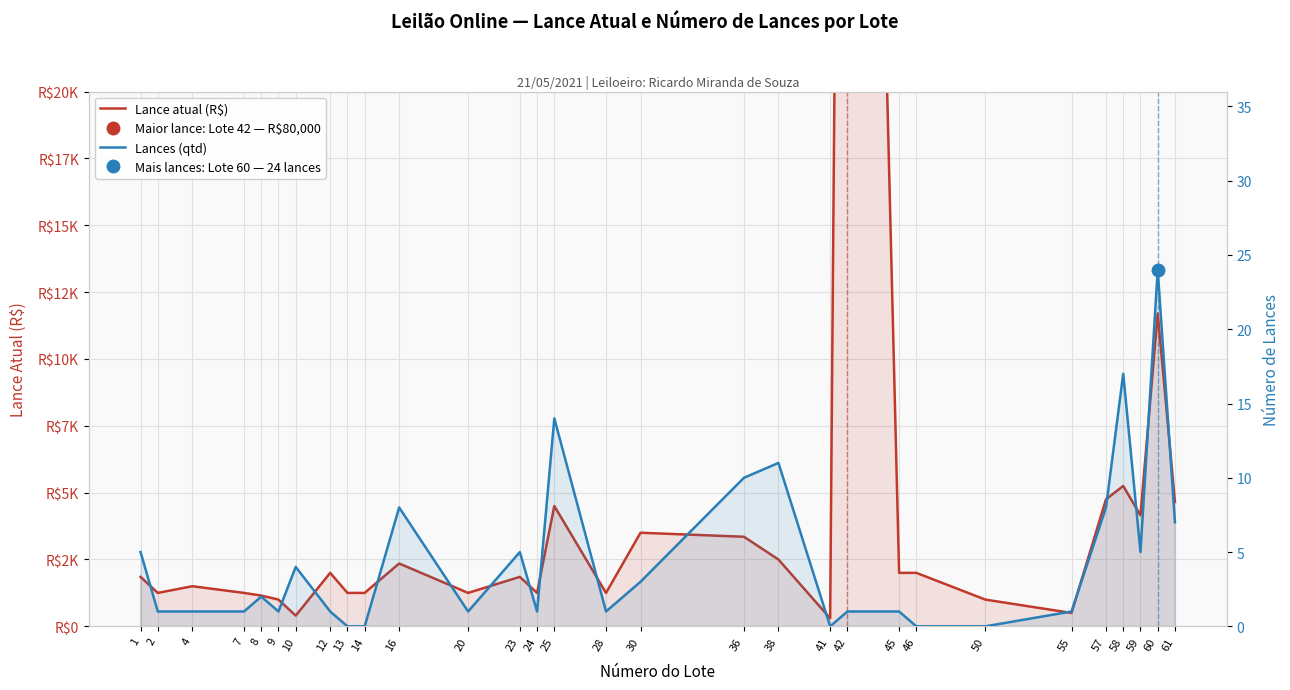

At which category is the sum across all series the highest?

42